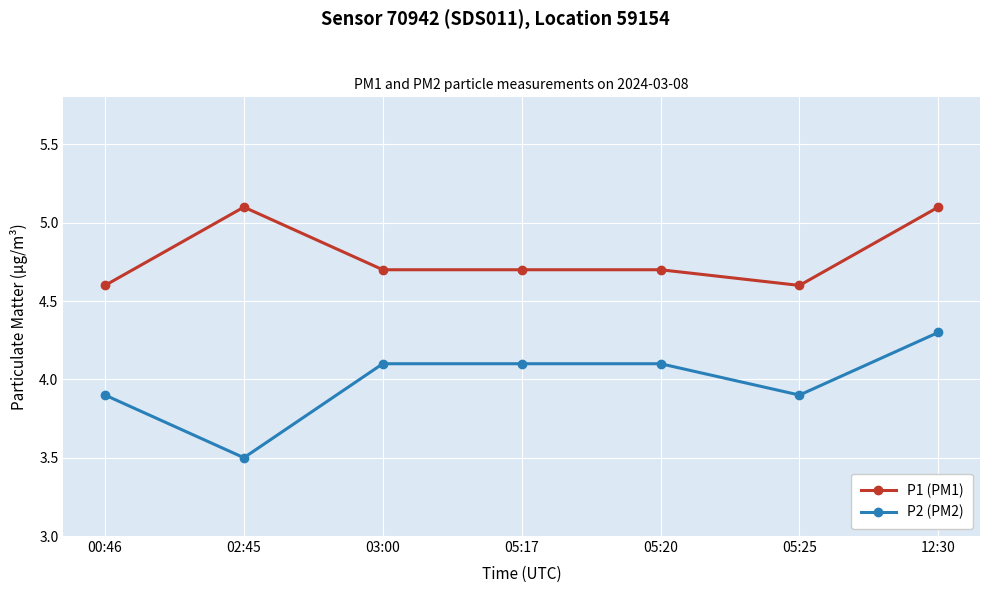

What is the total value across all series at 12:30?

9.4